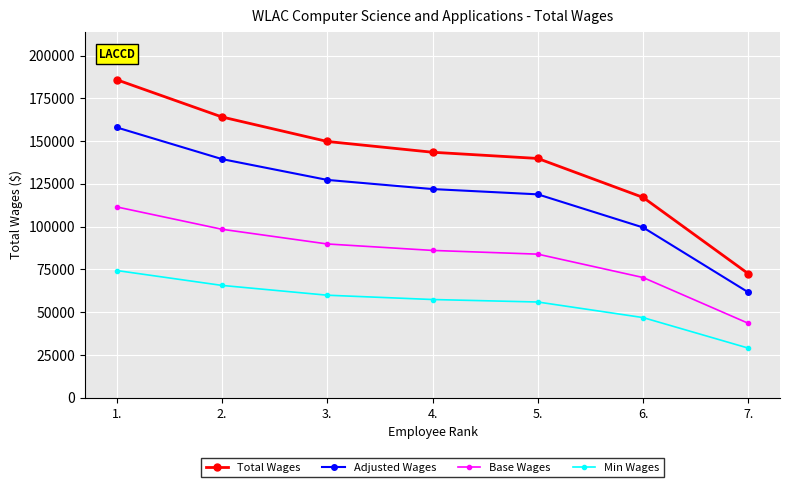

How many data points in Min Wages are less than 57392?

3